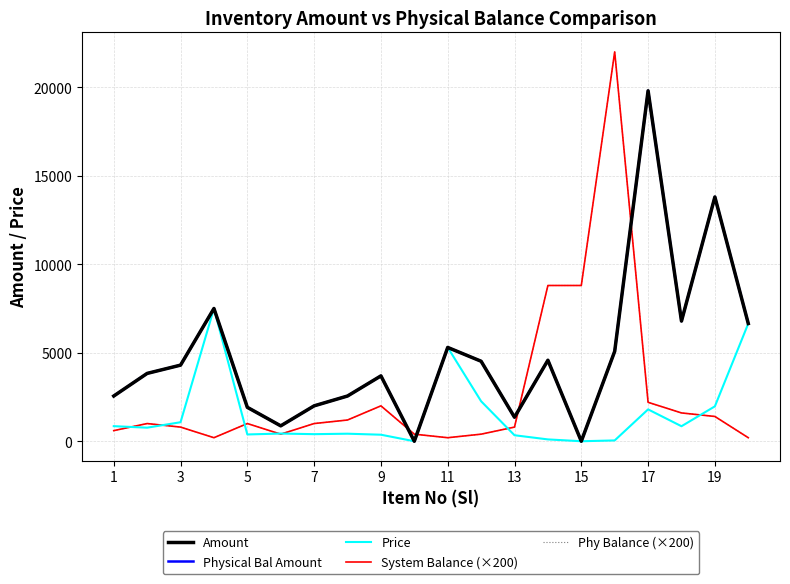

Does the chart display data point markers on the line(s)?

No